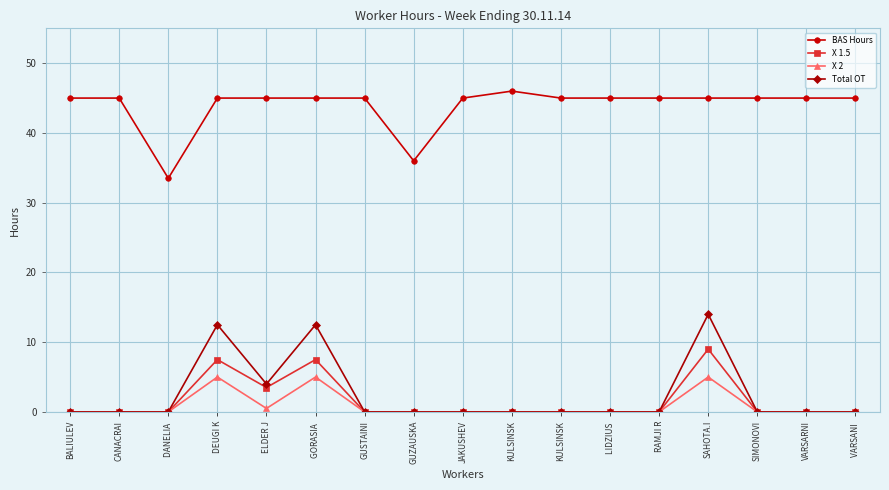

True or false: X 1.5 and X 2 cross at least once.

False